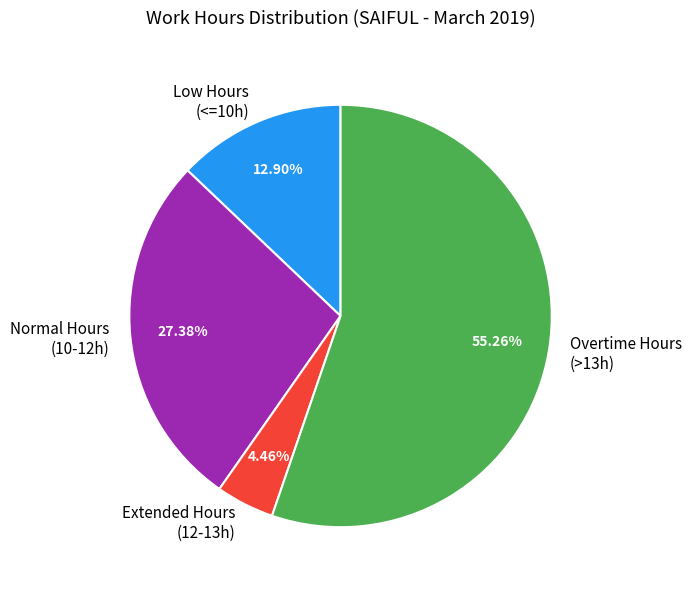

Which category accounts for the majority?

Overtime Hours (>13h)